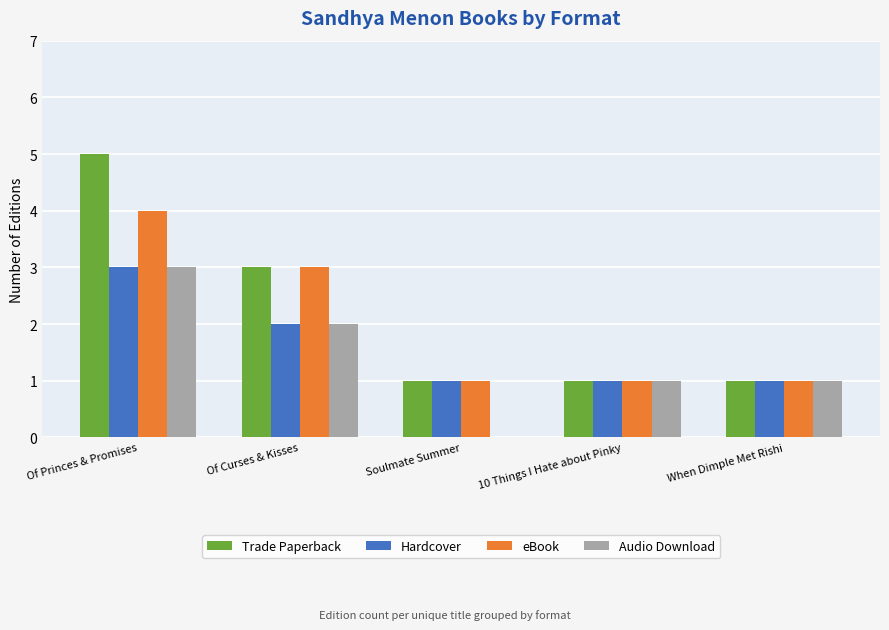

At which category is the sum across all series the highest?

Of Princes & Promises